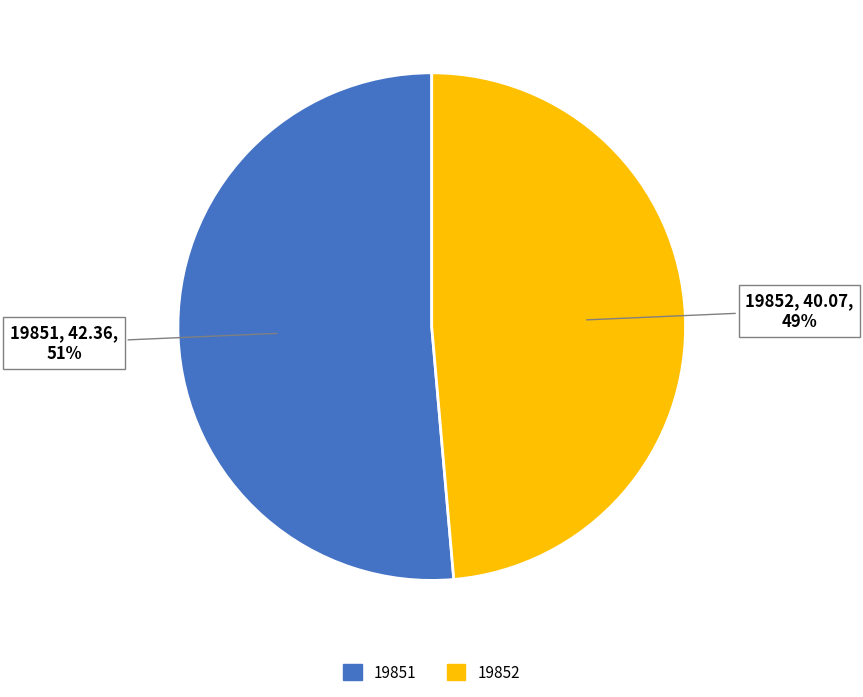

True or false: 19852 accounts for 62% of the total.

False